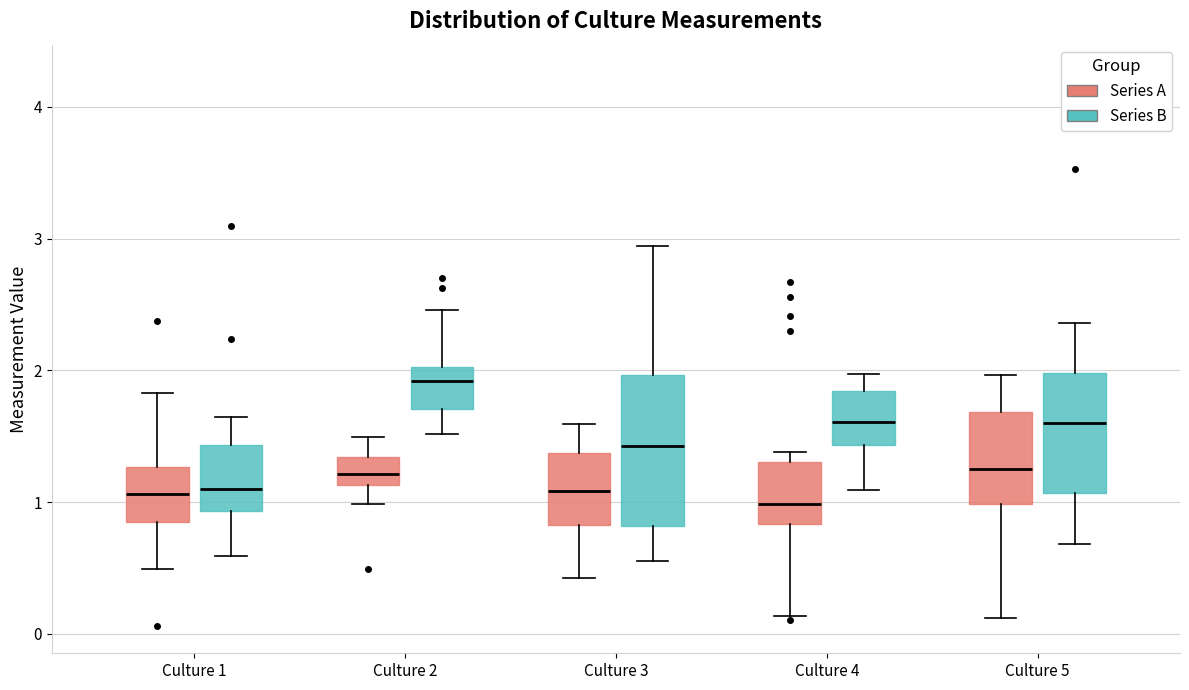

Reading left to right, transcribe this box plot: for each box, give where its median line is, the range the box spans, and where its two whiskers end, as read against the y-axis. The values are not printed on the chart, so give them approximately, as read against the axis.

Culture 1 (Series A): median 1.1, box 0.8 to 1.3, whiskers 0.5 to 1.8
Culture 1 (Series B): median 1.1, box 0.9 to 1.4, whiskers 0.6 to 1.6
Culture 2 (Series A): median 1.2, box 1.1 to 1.3, whiskers 1.0 to 1.5
Culture 2 (Series B): median 1.9, box 1.7 to 2.0, whiskers 1.5 to 2.5
Culture 3 (Series A): median 1.1, box 0.8 to 1.4, whiskers 0.4 to 1.6
Culture 3 (Series B): median 1.4, box 0.8 to 2.0, whiskers 0.6 to 2.9
Culture 4 (Series A): median 1.0, box 0.8 to 1.3, whiskers 0.1 to 1.4
Culture 4 (Series B): median 1.6, box 1.4 to 1.8, whiskers 1.1 to 2.0
Culture 5 (Series A): median 1.3, box 1.0 to 1.7, whiskers 0.1 to 2.0
Culture 5 (Series B): median 1.6, box 1.1 to 2.0, whiskers 0.7 to 2.4